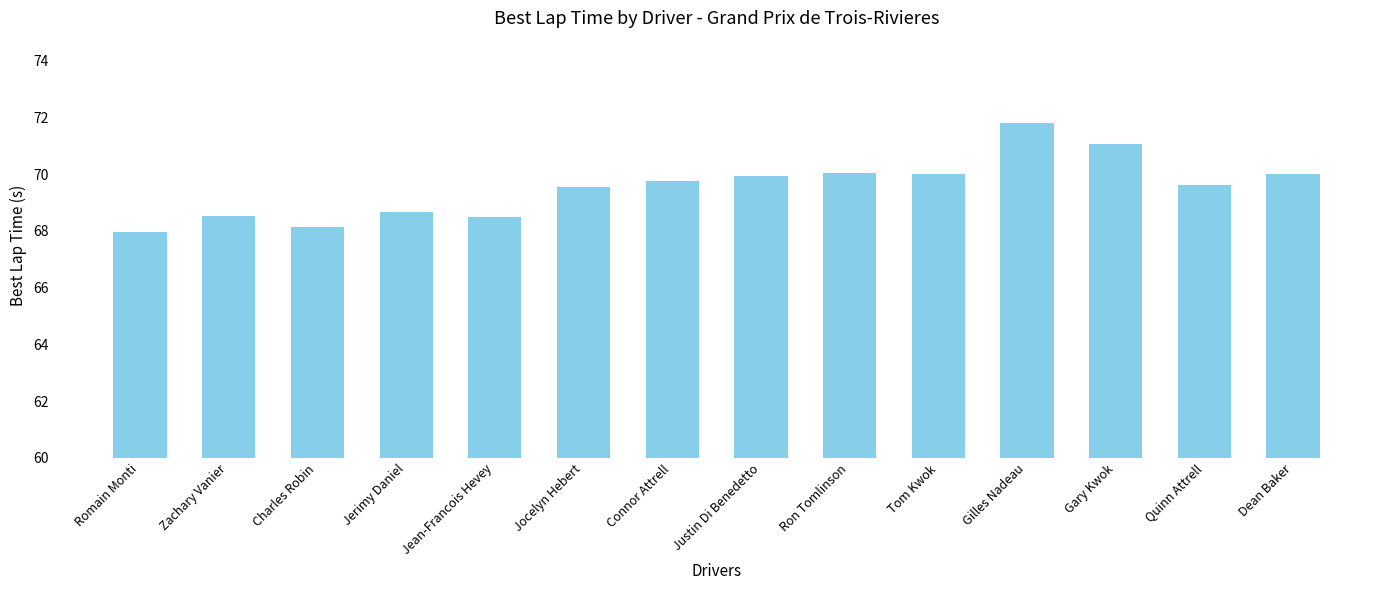

What is the label of the 1st bar from the right?

Dean Baker